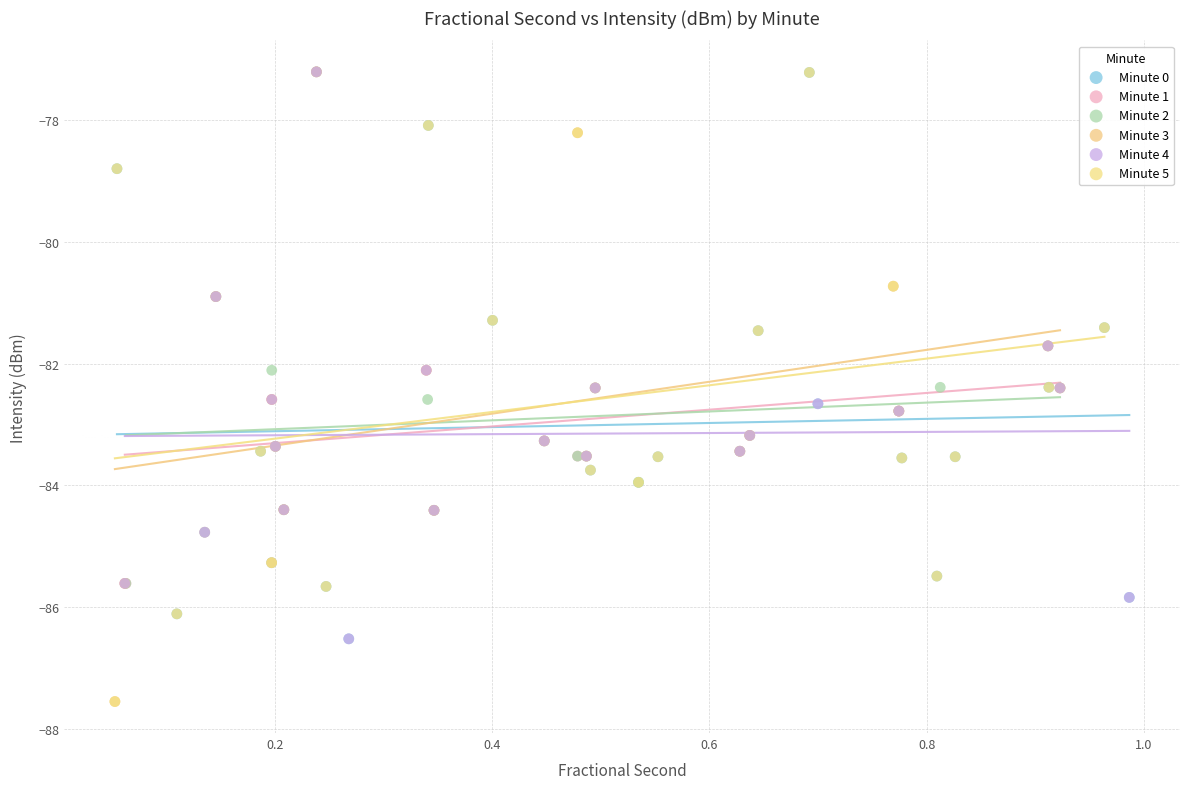

What are all the series names shown in the legend?

Minute 0, Minute 1, Minute 2, Minute 3, Minute 4, Minute 5